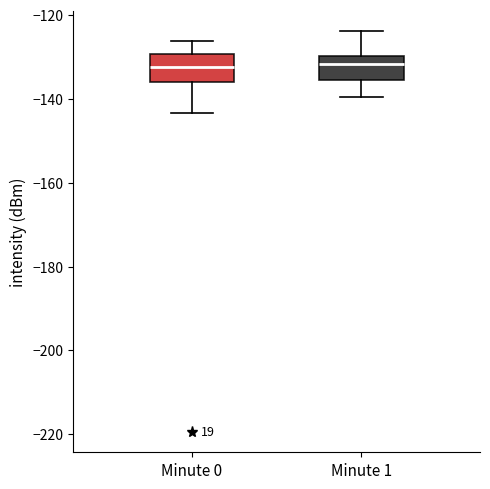

Reading left to right, read every box against the y-axis: the position of its median line, the range the box covers, and the ends of its whiskers. The values are not printed on the chart, so give them approximately, as read against the axis.

Minute 0: median -132, box -136 to -130, whiskers -144 to -126
Minute 1: median -132, box -136 to -130, whiskers -140 to -124